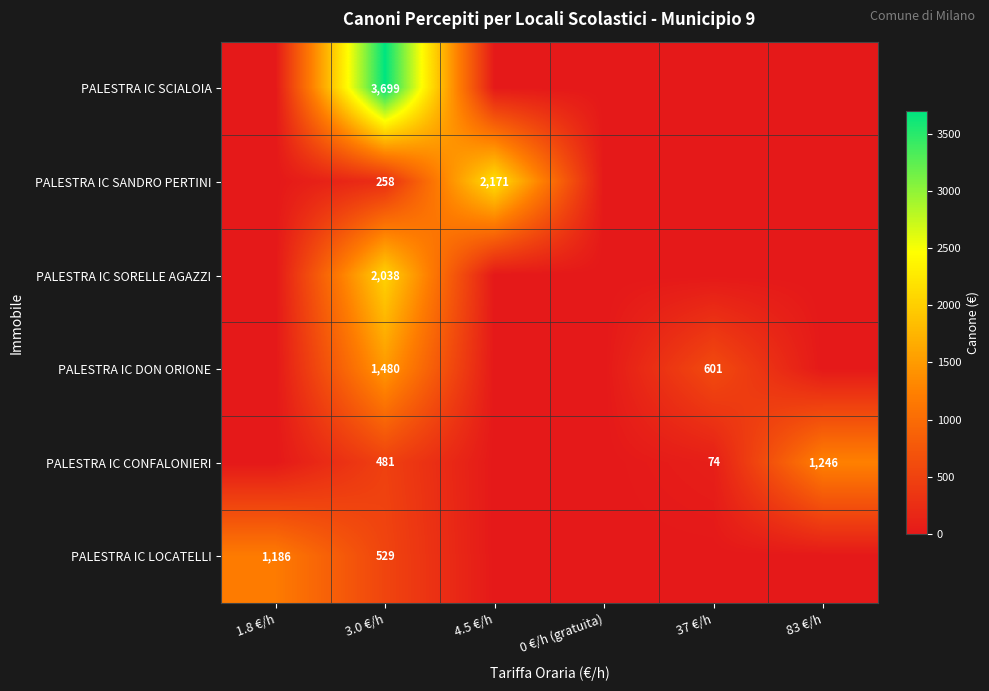

At how many categories does at least one series exceed 1899?

2